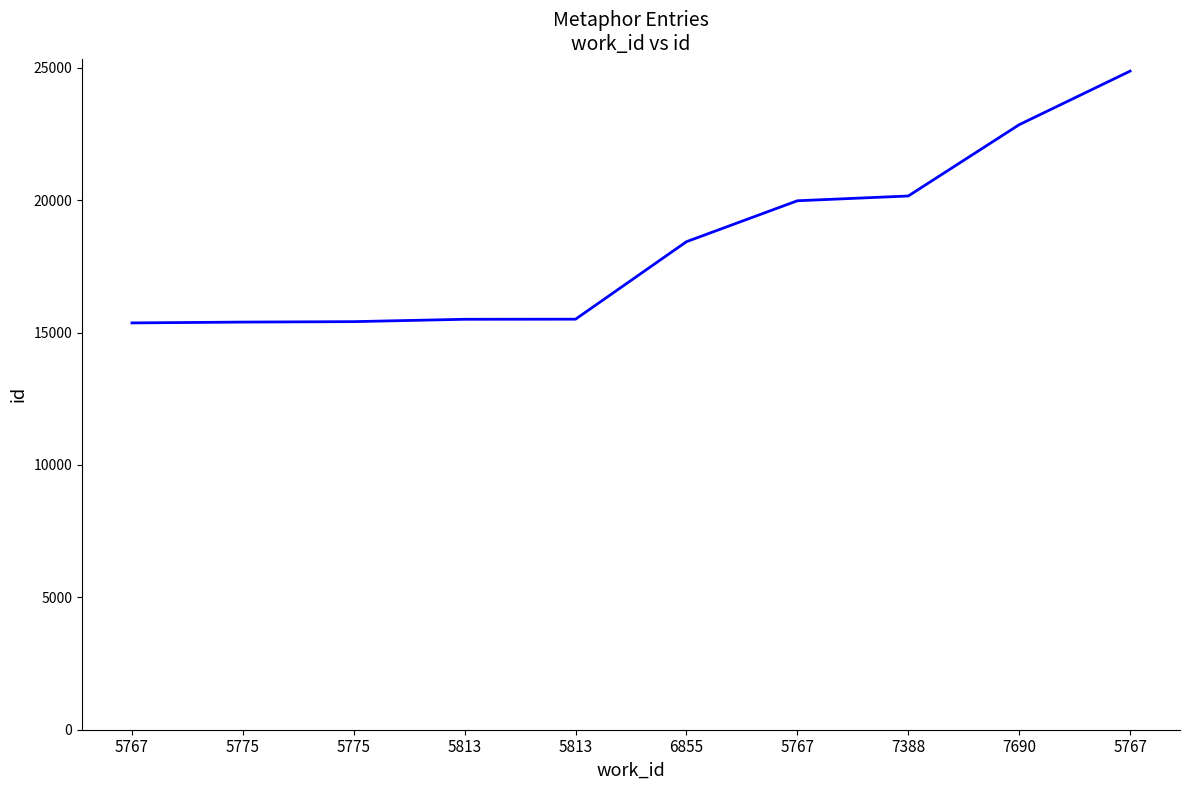

What is the change in value from 5775 to 7388?

+4763